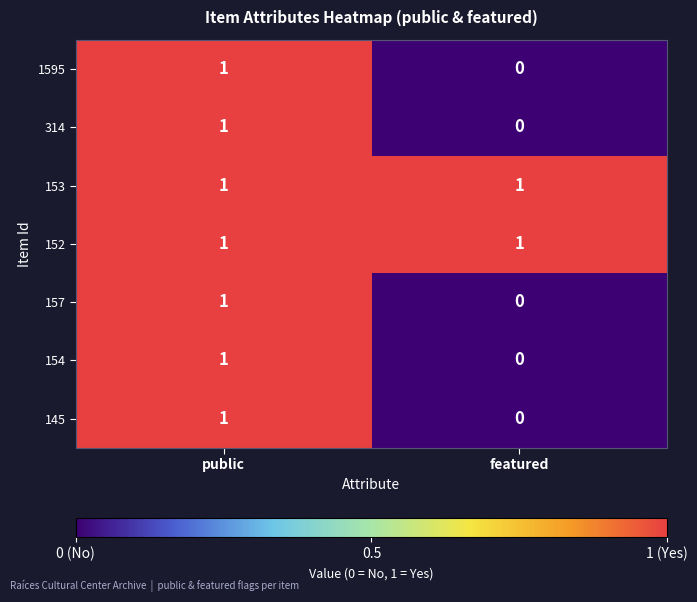

The 154 series shows 0 at featured. True or false?

True